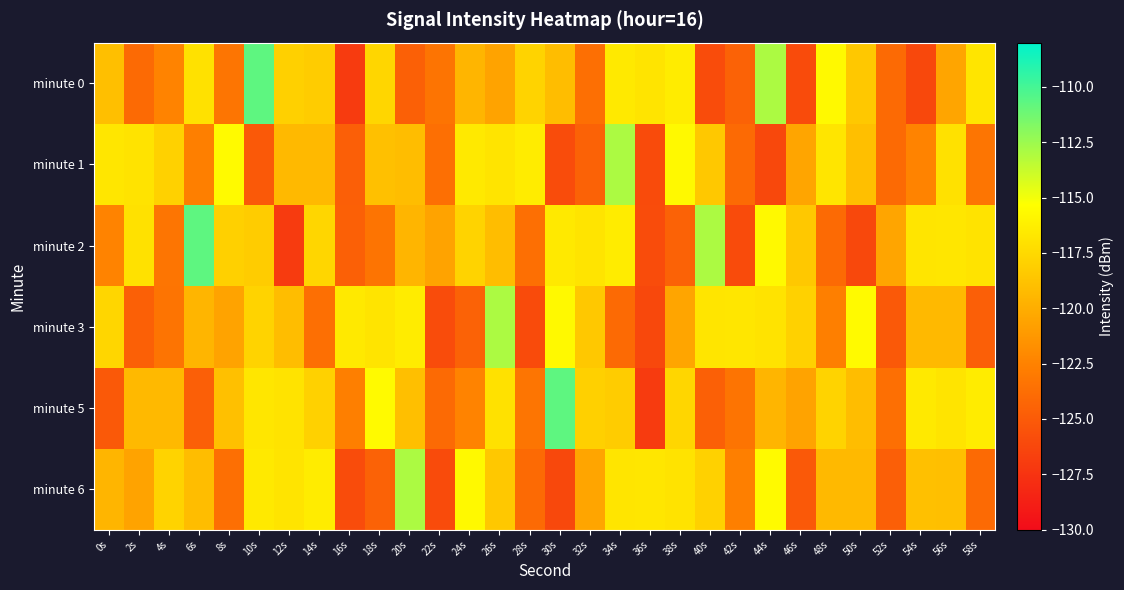

Reading left to right, list all the values displayed in this chart.

minute 0: 0s=-119.0	2s=-124.0	4s=-122.4	6s=-117.1	8s=-123.3	10s=-110.7	12s=-118.0	14s=-118.2	16s=-127.0	18s=-117.7	20s=-124.6	22s=-123.4	24s=-119.6	26s=-120.6	28s=-117.8	30s=-119.1	32s=-123.7	34s=-116.6	36s=-116.9	38s=-116.4	40s=-125.9	42s=-124.5	44s=-113.0	46s=-126.0	48s=-115.7	50s=-118.5	52s=-124.0	54s=-126.2	56s=-120.5	58s=-116.8
minute 1: 0s=-116.7	2s=-116.9	4s=-117.9	6s=-122.7	8s=-115.6	10s=-125.1	12s=-119.3	14s=-119.3	16s=-124.7	18s=-118.9	20s=-119.1	22s=-123.7	24s=-116.6	26s=-116.9	28s=-116.4	30s=-125.9	32s=-124.5	34s=-113.0	36s=-126.0	38s=-115.7	40s=-118.5	42s=-124.0	44s=-126.2	46s=-120.5	48s=-116.8	50s=-119.0	52s=-124.0	54s=-122.4	56s=-117.1	58s=-123.3
minute 2: 0s=-122.4	2s=-117.1	4s=-123.3	6s=-110.7	8s=-118.0	10s=-118.2	12s=-127.0	14s=-117.7	16s=-124.6	18s=-123.4	20s=-119.6	22s=-120.6	24s=-117.8	26s=-119.1	28s=-123.7	30s=-116.6	32s=-116.9	34s=-116.4	36s=-125.9	38s=-124.5	40s=-113.0	42s=-126.0	44s=-115.7	46s=-118.5	48s=-124.0	50s=-126.2	52s=-120.5	54s=-116.8	56s=-116.7	58s=-116.9
minute 3: 0s=-117.7	2s=-124.6	4s=-123.4	6s=-119.6	8s=-120.6	10s=-117.8	12s=-119.1	14s=-123.7	16s=-116.6	18s=-116.9	20s=-116.4	22s=-125.9	24s=-124.5	26s=-113.0	28s=-126.0	30s=-115.7	32s=-118.5	34s=-124.0	36s=-126.2	38s=-120.5	40s=-116.8	42s=-116.7	44s=-116.9	46s=-117.9	48s=-122.7	50s=-115.6	52s=-125.1	54s=-119.3	56s=-119.3	58s=-124.7
minute 5: 0s=-125.1	2s=-119.3	4s=-119.3	6s=-124.7	8s=-118.9	10s=-116.7	12s=-116.9	14s=-117.9	16s=-122.7	18s=-115.6	20s=-119.0	22s=-124.0	24s=-122.4	26s=-117.1	28s=-123.3	30s=-110.7	32s=-118.0	34s=-118.2	36s=-127.0	38s=-117.7	40s=-124.6	42s=-123.4	44s=-119.6	46s=-120.6	48s=-117.8	50s=-119.1	52s=-123.7	54s=-116.6	56s=-116.9	58s=-116.4
minute 6: 0s=-119.6	2s=-120.6	4s=-117.8	6s=-119.1	8s=-123.7	10s=-116.6	12s=-116.9	14s=-116.4	16s=-125.9	18s=-124.5	20s=-113.0	22s=-126.0	24s=-115.7	26s=-118.5	28s=-124.0	30s=-126.2	32s=-120.5	34s=-116.8	36s=-116.7	38s=-116.9	40s=-117.9	42s=-122.7	44s=-115.6	46s=-125.1	48s=-119.3	50s=-119.3	52s=-124.7	54s=-118.9	56s=-119.0	58s=-124.0